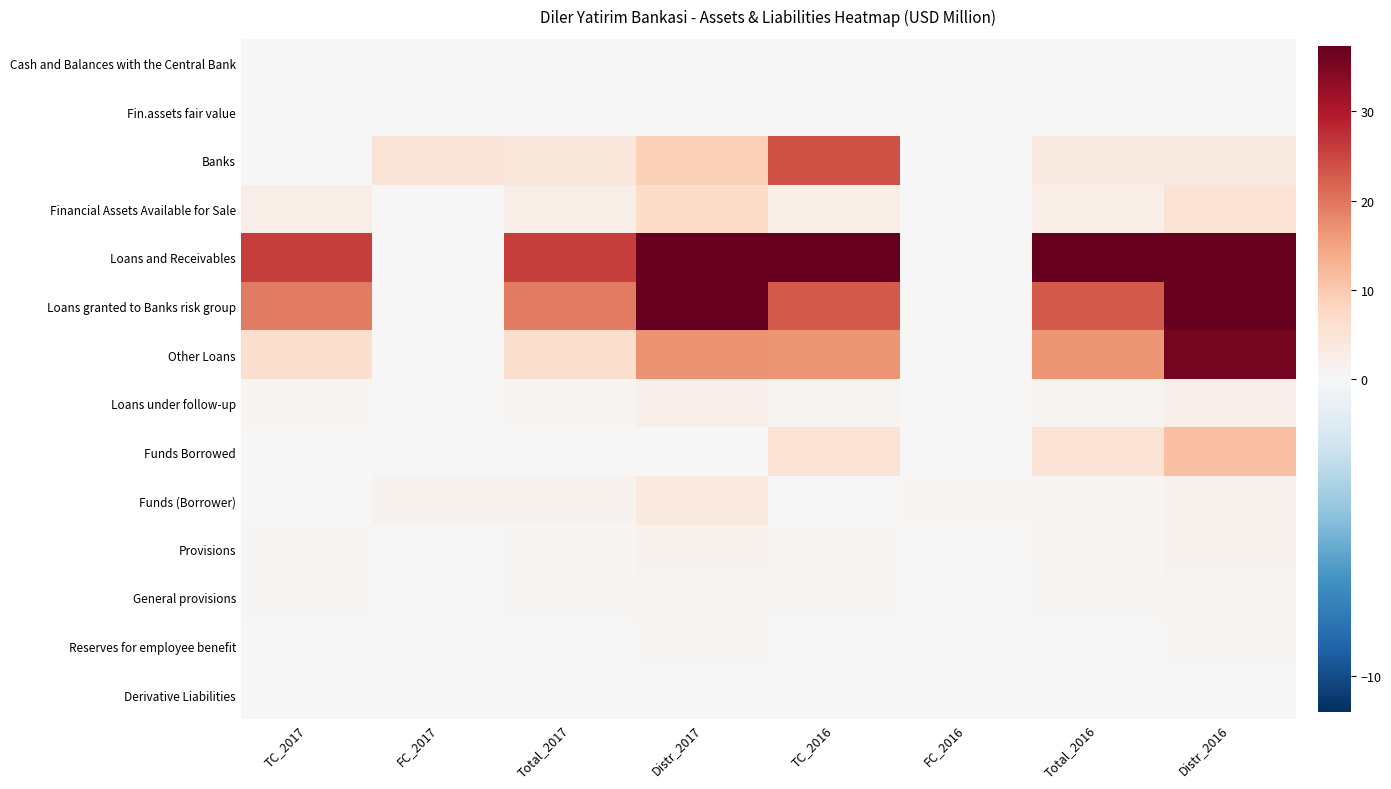

Reading right to left, list all the values displayed in this chart.

Cash and Balances with the Central Bank: Distr_2016=0.0	Total_2016=0.0	FC_2016=0.0	TC_2016=0.0	Distr_2017=0.0	Total_2017=0.0	FC_2017=0.0	TC_2017=0.0
Fin.assets fair value: Distr_2016=0.0	Total_2016=0.0	FC_2016=0.0	TC_2016=0.0	Distr_2017=0.0	Total_2017=0.0	FC_2017=0.0	TC_2017=0.0
Banks: Distr_2016=3.5	Total_2016=3.5	FC_2016=0.0	TC_2016=23.7	Distr_2017=8.9	Total_2017=4.1	FC_2017=4.8	TC_2017=0.0
Financial Assets Available for Sale: Distr_2016=5.1	Total_2016=2.3	FC_2016=0.0	TC_2016=2.3	Distr_2017=6.7	Total_2017=2.5	FC_2017=0.0	TC_2017=2.5
Loans and Receivables: Distr_2016=86.0	Total_2016=39.4	FC_2016=0.0	TC_2016=39.4	Distr_2017=68.4	Total_2017=25.8	FC_2017=0.0	TC_2017=25.8
Loans granted to Banks risk group: Distr_2016=50.3	Total_2016=23.0	FC_2016=0.0	TC_2016=23.0	Distr_2017=51.6	Total_2017=19.4	FC_2017=0.0	TC_2017=19.4
Other Loans: Distr_2016=35.7	Total_2016=16.4	FC_2016=0.0	TC_2016=16.4	Distr_2017=16.8	Total_2017=6.3	FC_2017=0.0	TC_2017=6.3
Loans under follow-up: Distr_2016=1.9	Total_2016=0.9	FC_2016=0.0	TC_2016=0.9	Distr_2017=1.8	Total_2017=0.7	FC_2017=0.0	TC_2017=0.7
Funds Borrowed: Distr_2016=11.3	Total_2016=5.2	FC_2016=0.0	TC_2016=5.2	Distr_2017=0.1	Total_2017=0.1	FC_2017=0.0	TC_2017=0.1
Funds (Borrower): Distr_2016=1.6	Total_2016=0.7	FC_2016=0.7	TC_2016=0.0	Distr_2017=3.6	Total_2017=1.3	FC_2017=1.3	TC_2017=0.0
Provisions: Distr_2016=1.4	Total_2016=0.6	FC_2016=0.0	TC_2016=0.6	Distr_2017=1.3	Total_2017=0.5	FC_2017=0.0	TC_2017=0.5
General provisions: Distr_2016=0.9	Total_2016=0.4	FC_2016=0.0	TC_2016=0.4	Distr_2017=1.0	Total_2017=0.4	FC_2017=0.0	TC_2017=0.4
Reserves for employee benefit: Distr_2016=0.5	Total_2016=0.2	FC_2016=0.0	TC_2016=0.2	Distr_2017=0.3	Total_2017=0.1	FC_2017=0.0	TC_2017=0.1
Derivative Liabilities: Distr_2016=0.0	Total_2016=0.0	FC_2016=0.0	TC_2016=0.0	Distr_2017=0.0	Total_2017=0.0	FC_2017=0.0	TC_2017=0.0